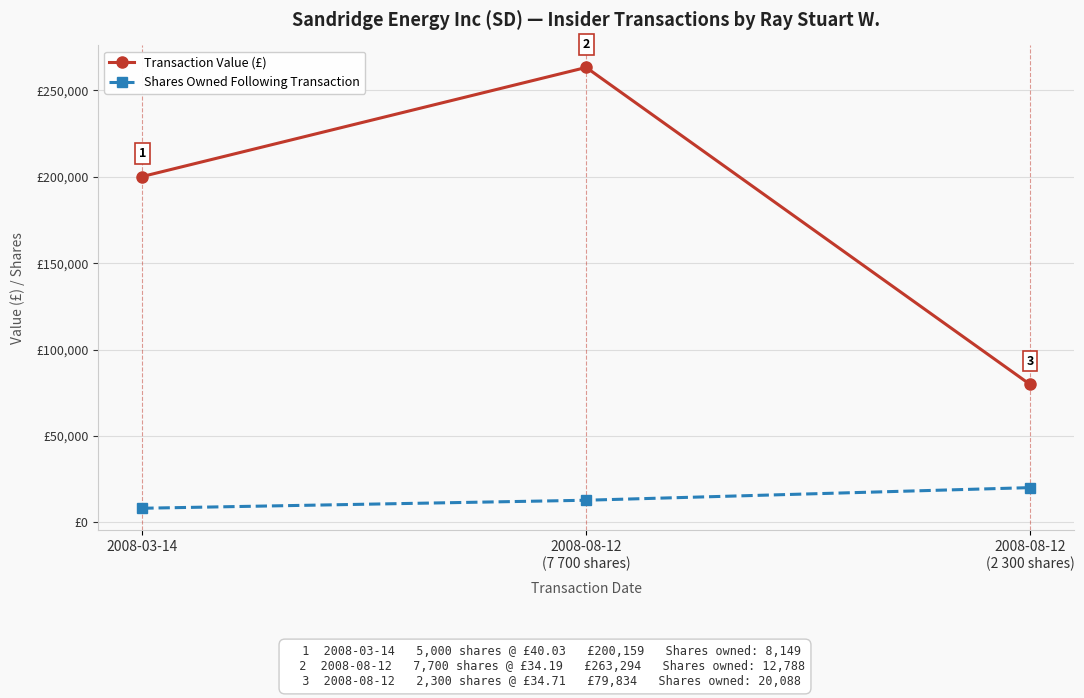

Rank the categories by Shares Owned Following Transaction value from highest to lowest.

2008-08-12
(2 300 shares), 2008-08-12
(7 700 shares), 2008-03-14